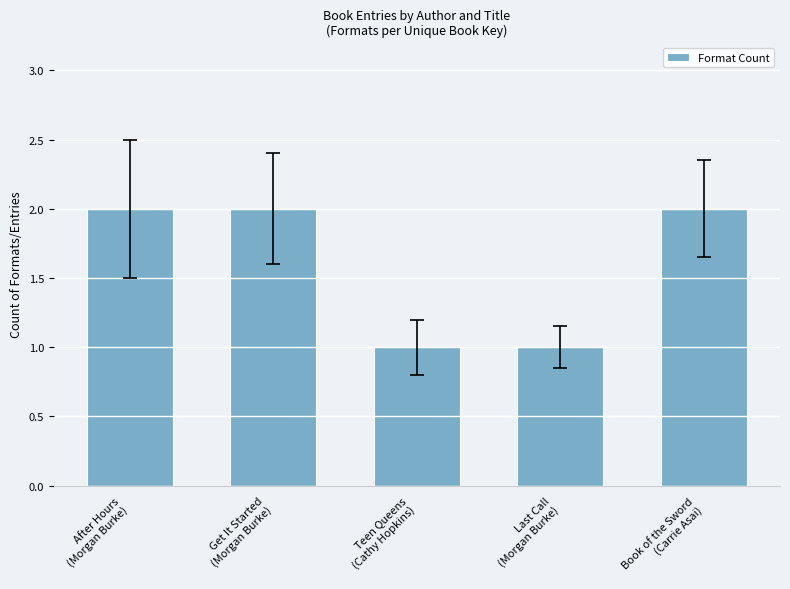

Does the chart contain any negative values?

No